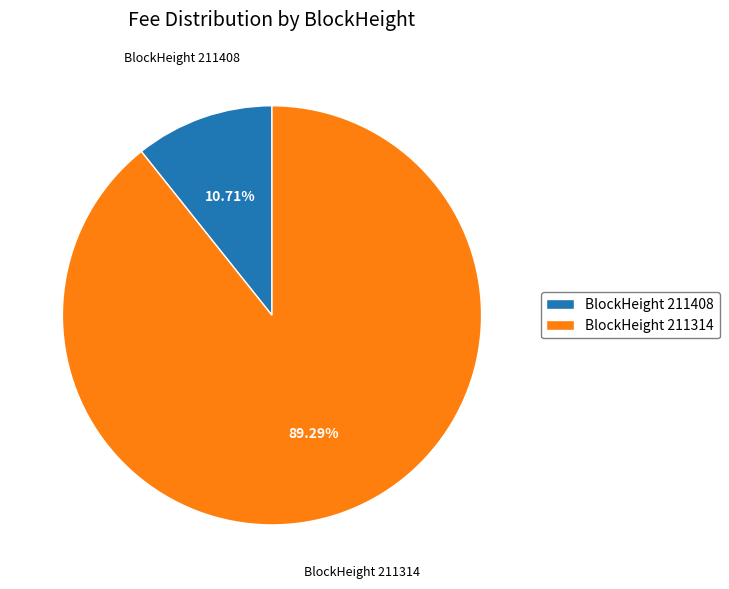

Is BlockHeight 211408 the majority of the pie?

No